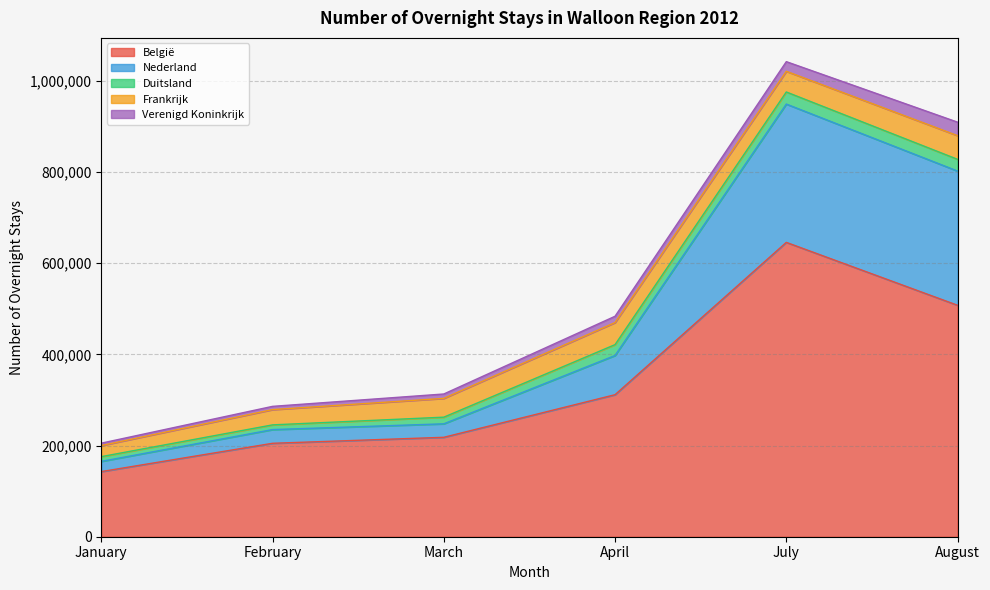

What is the maximum value shown in the chart?

645581